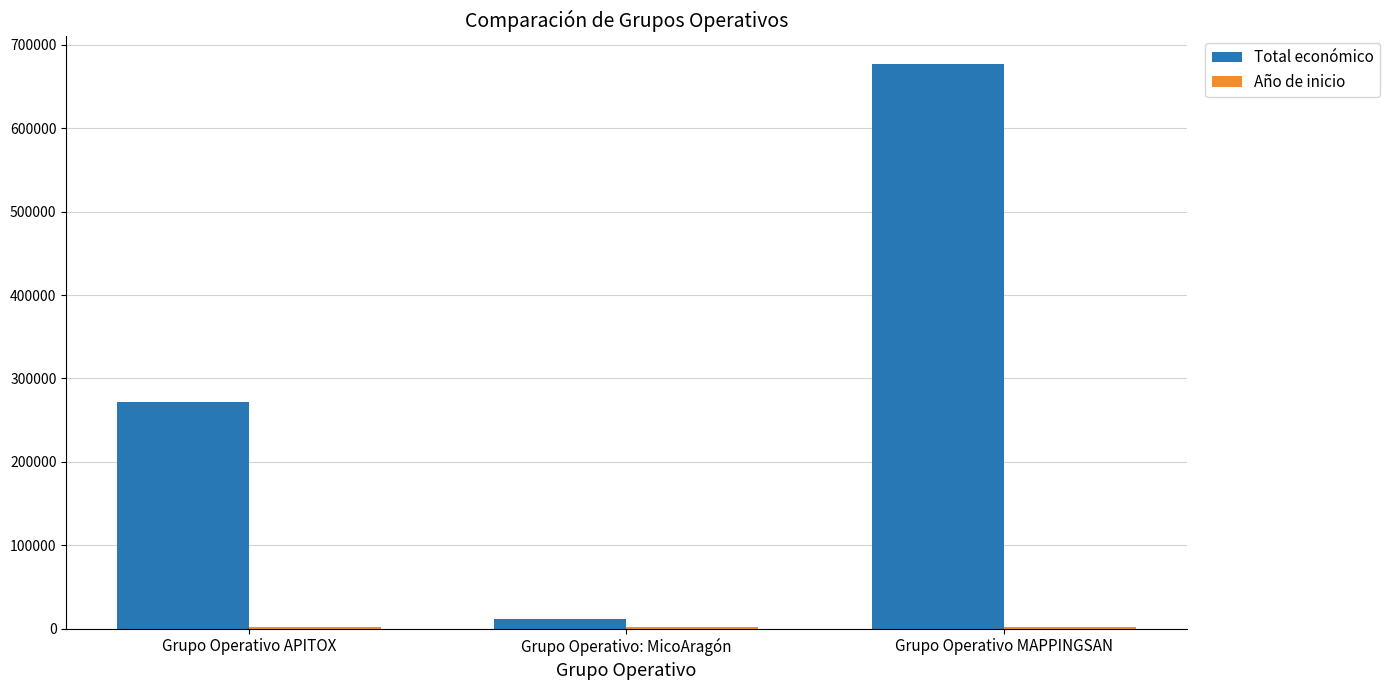

How many groups of bars are there?

3